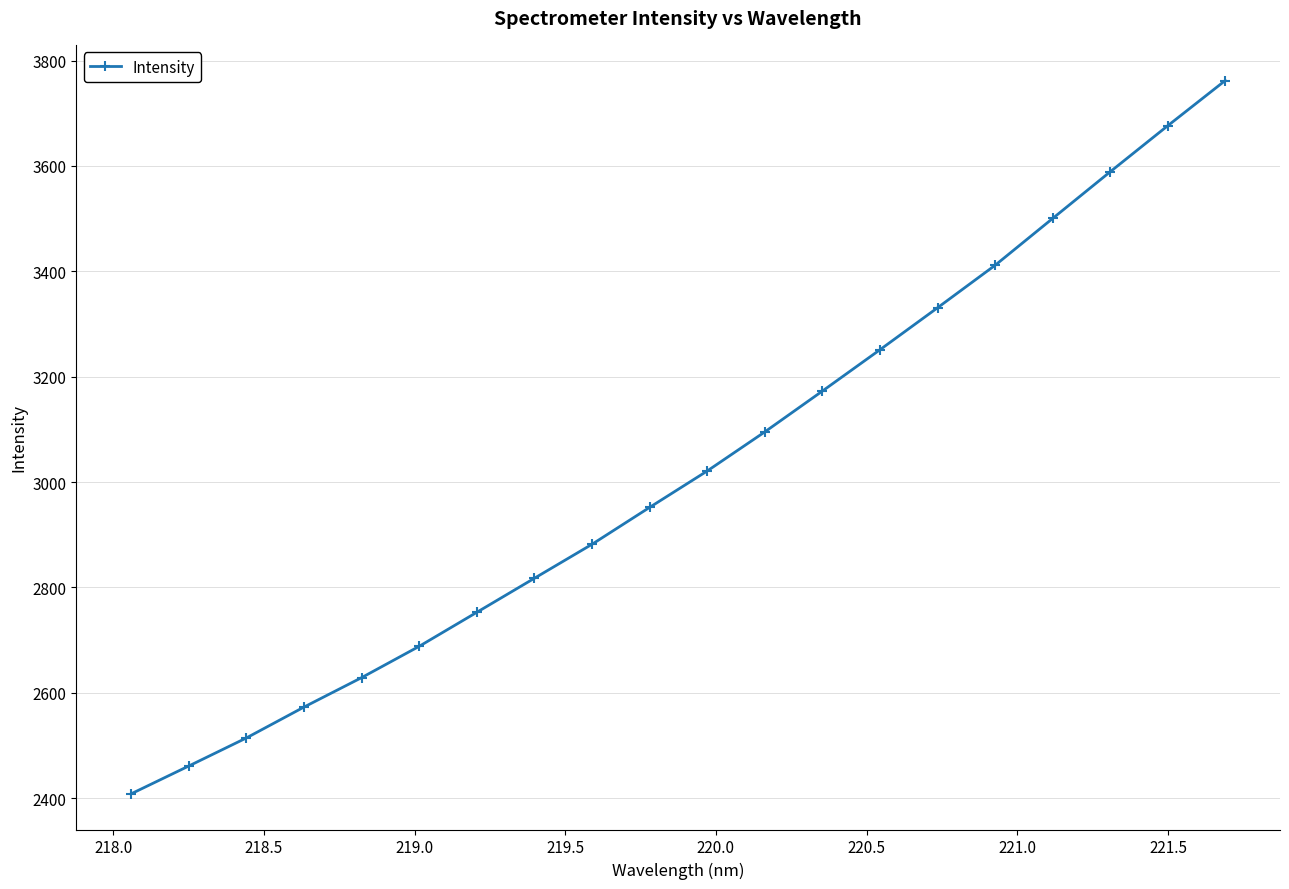

Reading left to right, extract all data points from this chart.

2408.4	2461.2	2514.5	2573.1	2628.9	2688.4	2752.9	2817.6	2882.0	2952.1	3021.1	3095.3	3172.8	3251.2	3330.9	3411.5	3500.4	3588.9	3676.3	3762.2